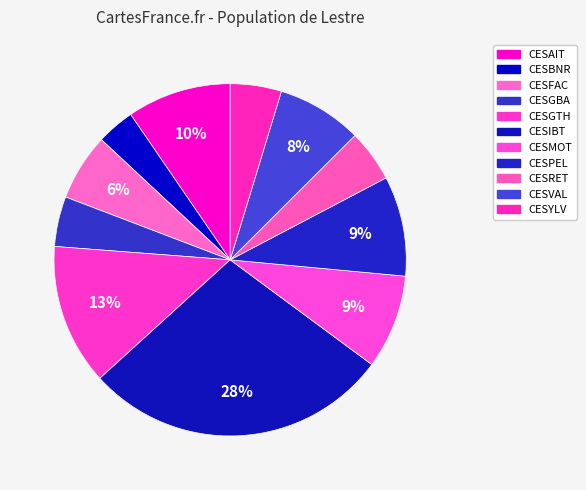

Does CESFAC account for over 50% of the chart?

No